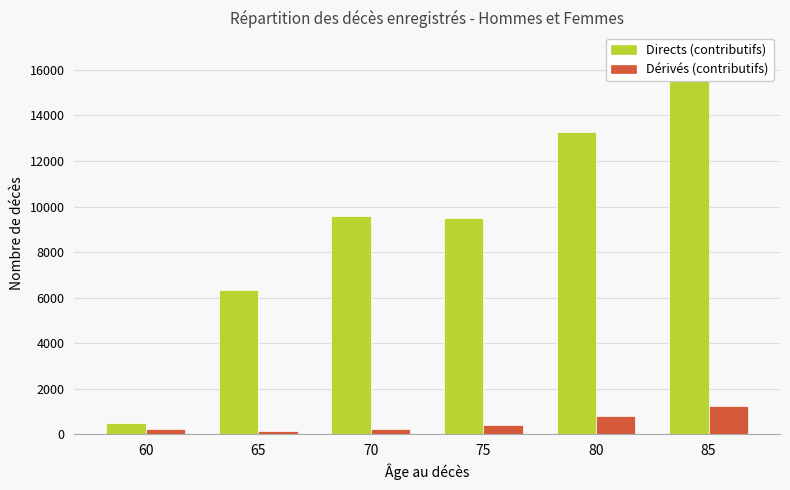

What is the total value across all series at 75?

9882